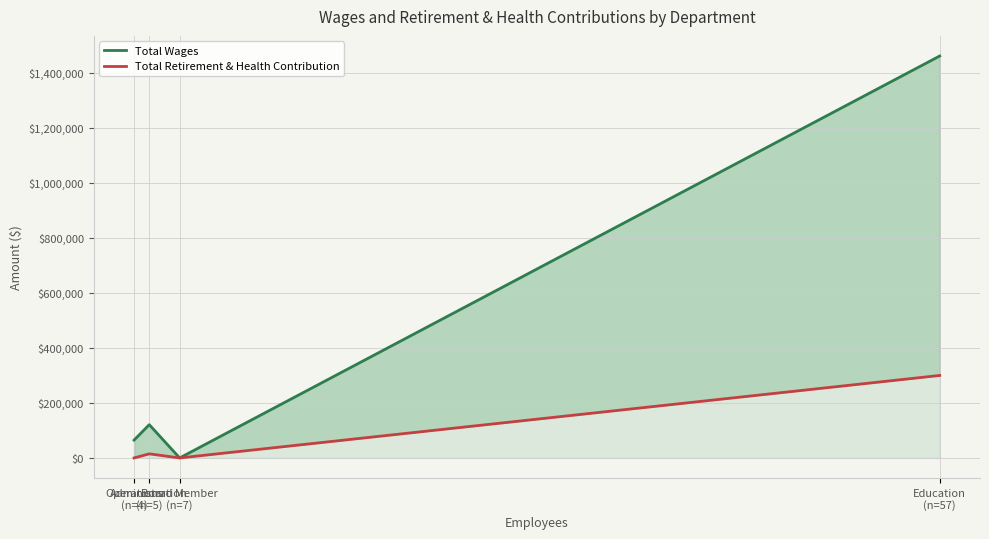

Does the chart display data point markers on the line(s)?

No